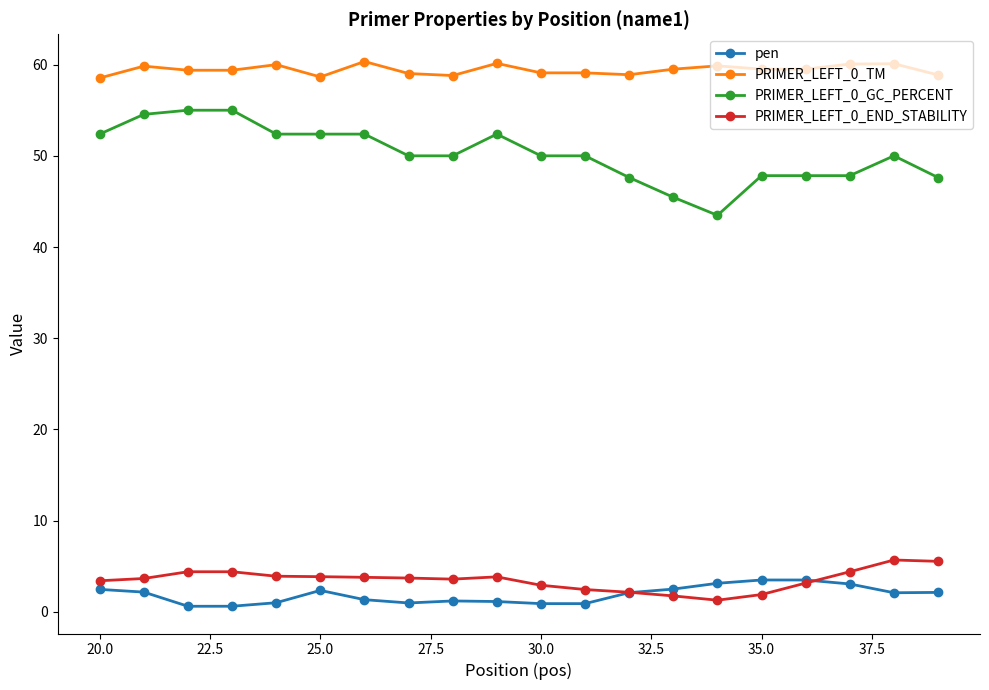

At how many categories does at least one series exceed 24?

20